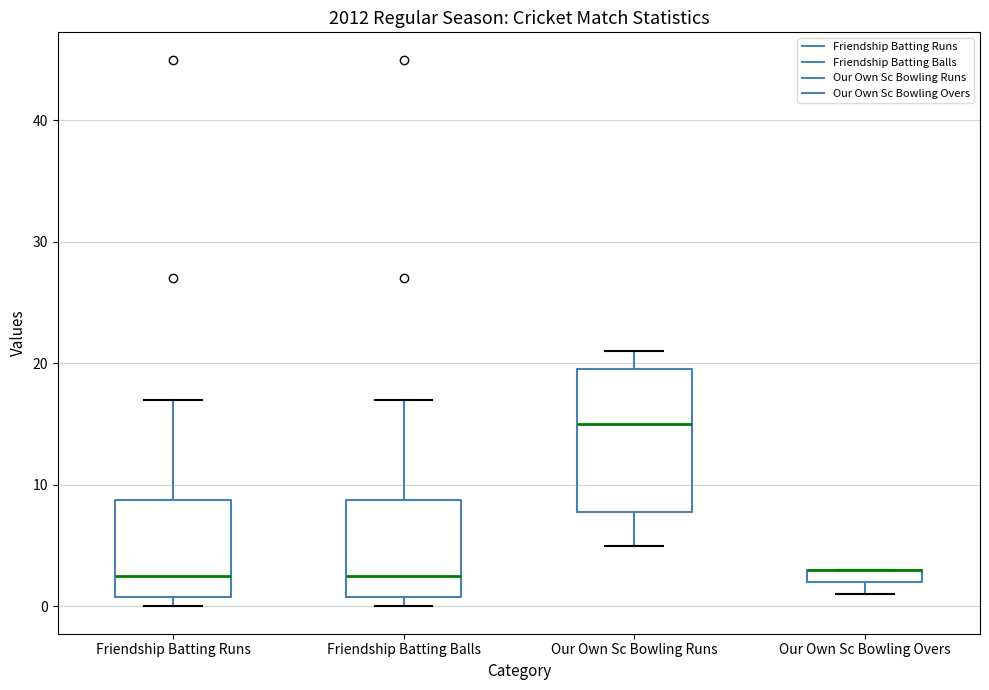

Where does the upper whisker of the box for Our Own Sc Bowling Runs end on the y-axis? The values are not printed on the chart, so give them approximately, as read against the axis.

21